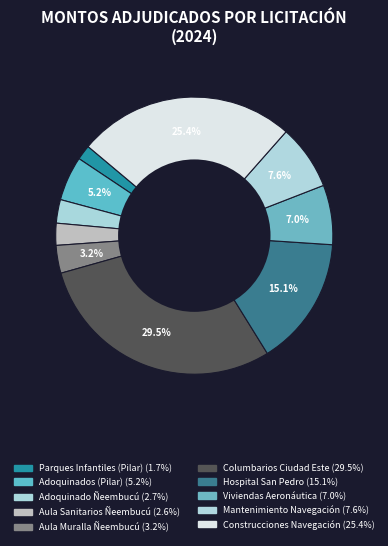

How many slices are in this pie chart?

10